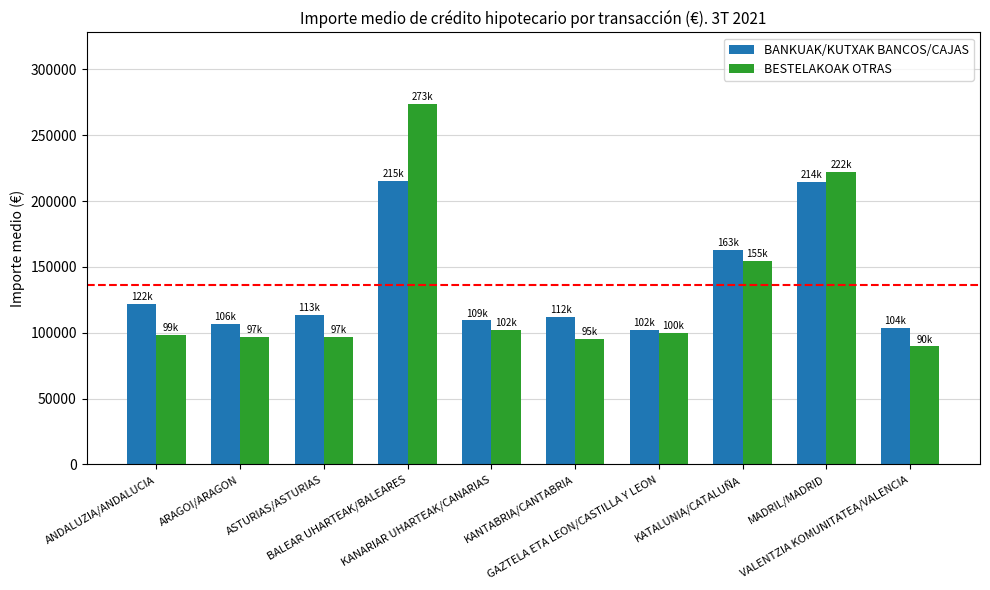

Rank the series by their maximum value, from highest to lowest.

BESTELAKOAK OTRAS, BANKUAK/KUTXAK BANCOS/CAJAS